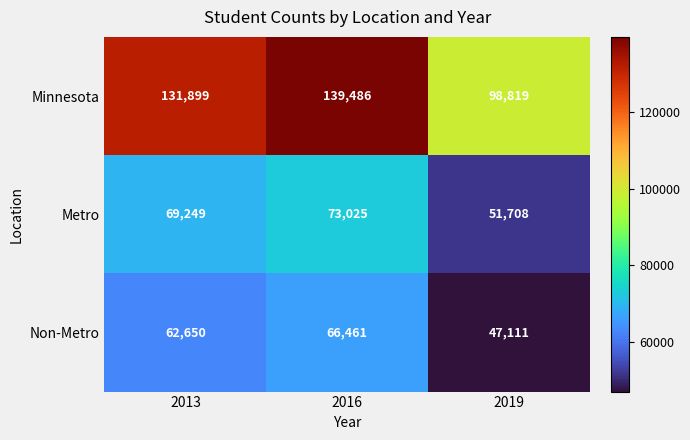

Reading left to right, extract all data points from this chart.

Minnesota: 131899	139486	98819
Metro: 69249	73025	51708
Non-Metro: 62650	66461	47111